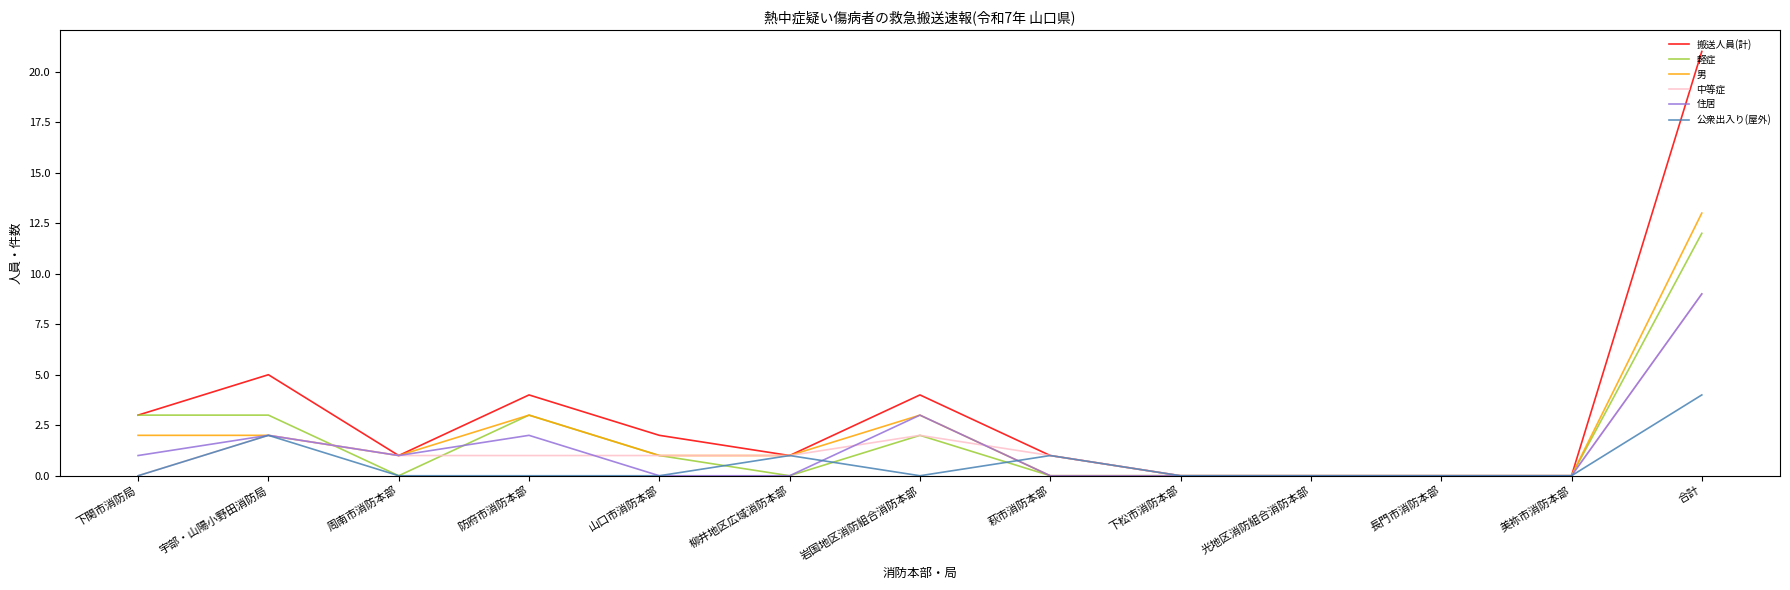

Between 宇部・山陽小野田消防局 and 周南市消防本部, which series saw the biggest shift?

搬送人員(計)